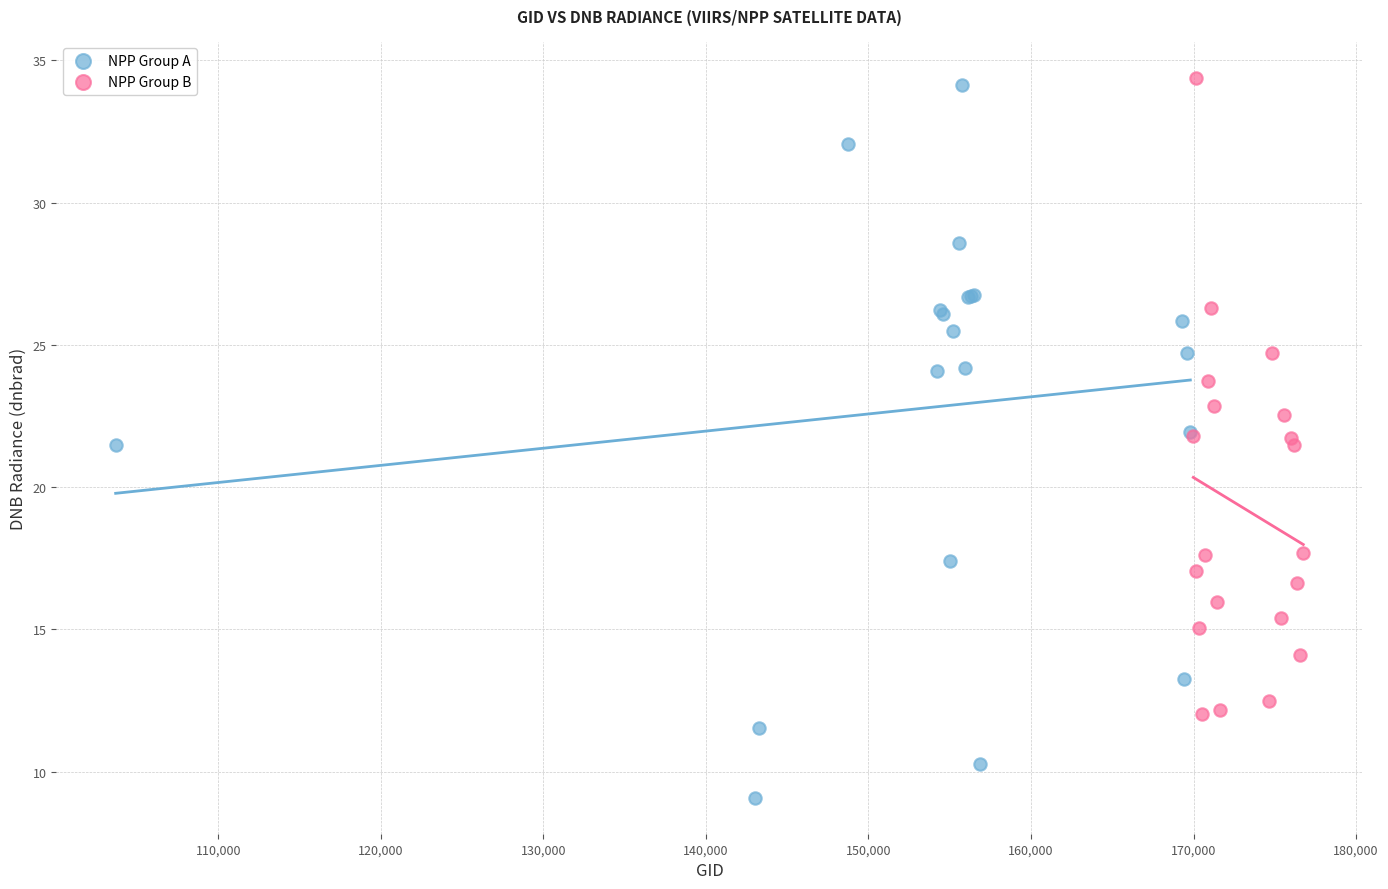

What are all the series names shown in the legend?

NPP Group A, NPP Group B